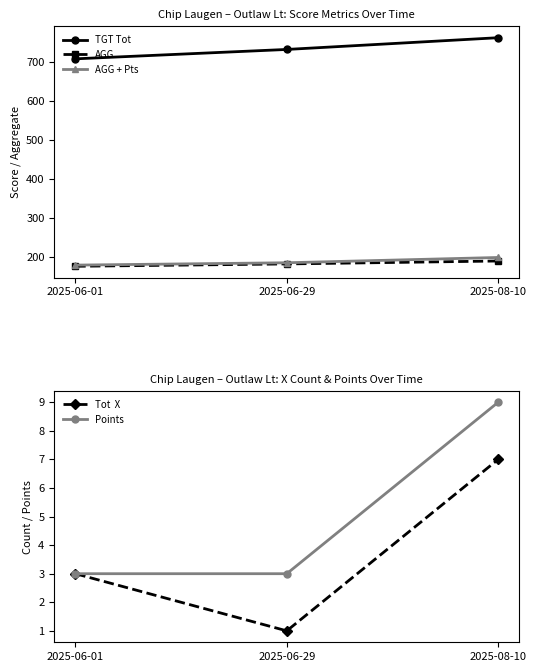

Between 2025-06-01 and 2025-06-29, which series saw the biggest shift?

TGT Tot